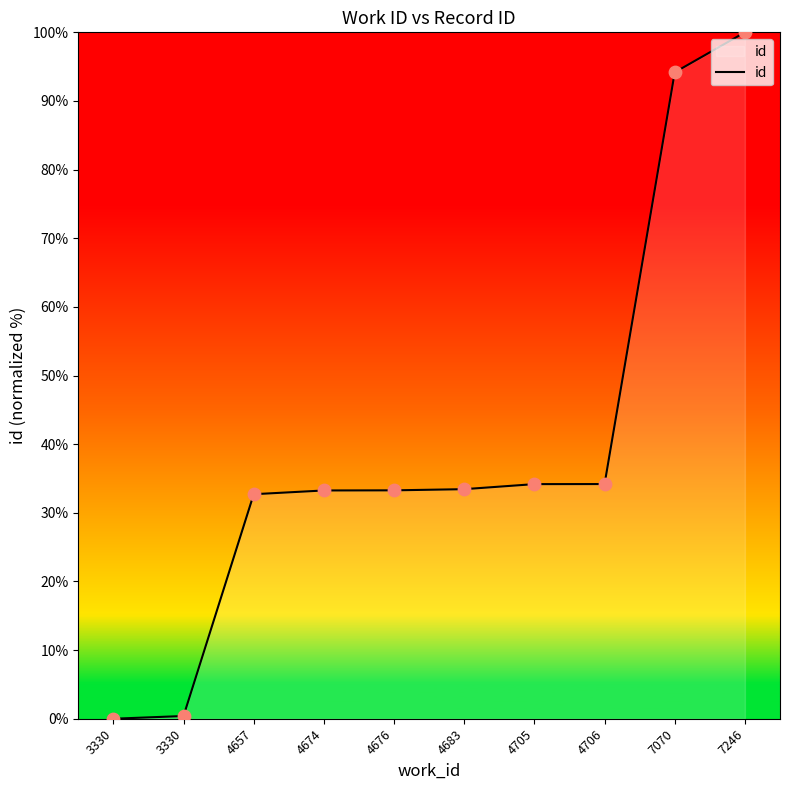

What is the change in value from 4657 to 7070?

+61.5